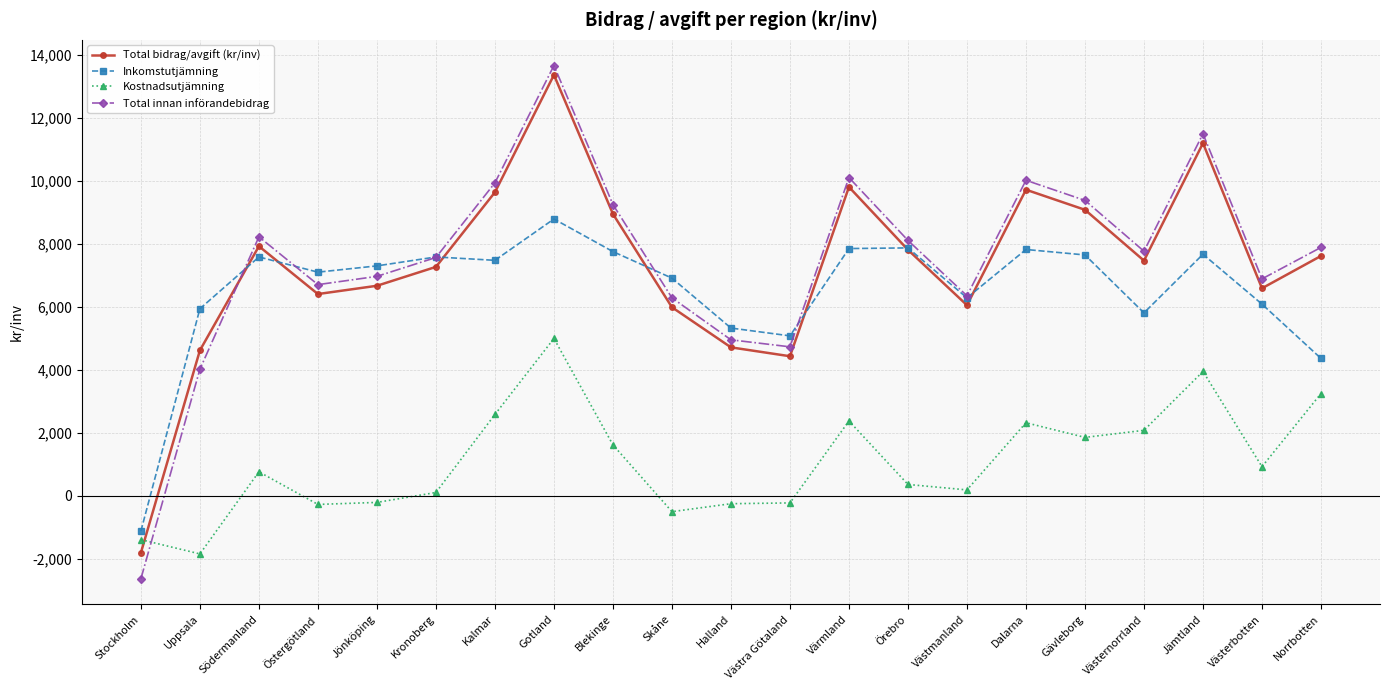

Is this an area chart (filled region under the line)?

No